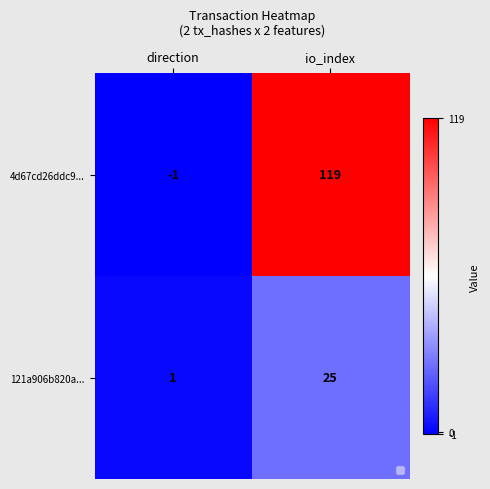

What is the maximum value for 4d67cd26ddc9...?

119